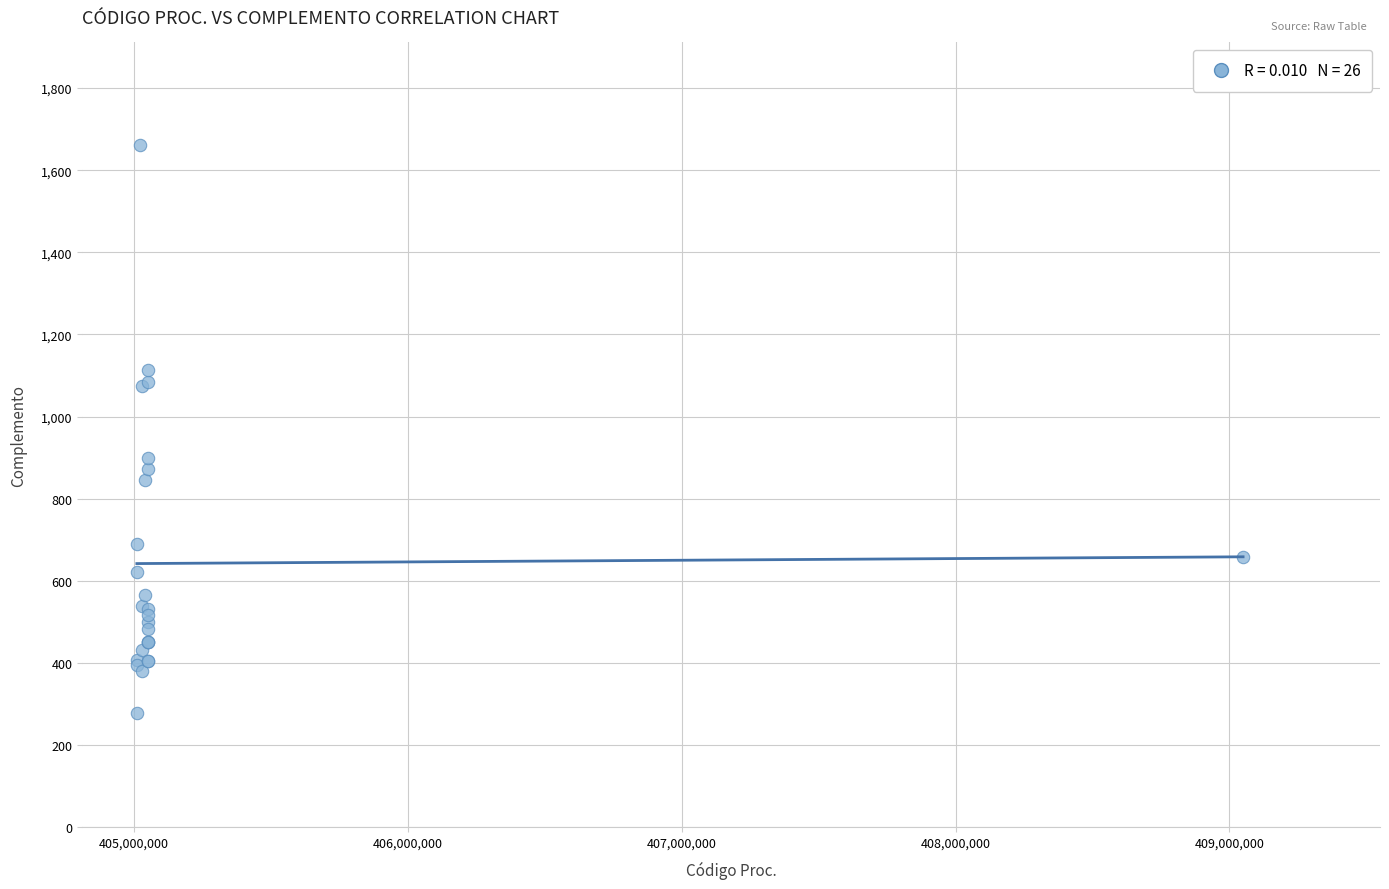

What Y value in the scatter plot is closest to 970?

898.4